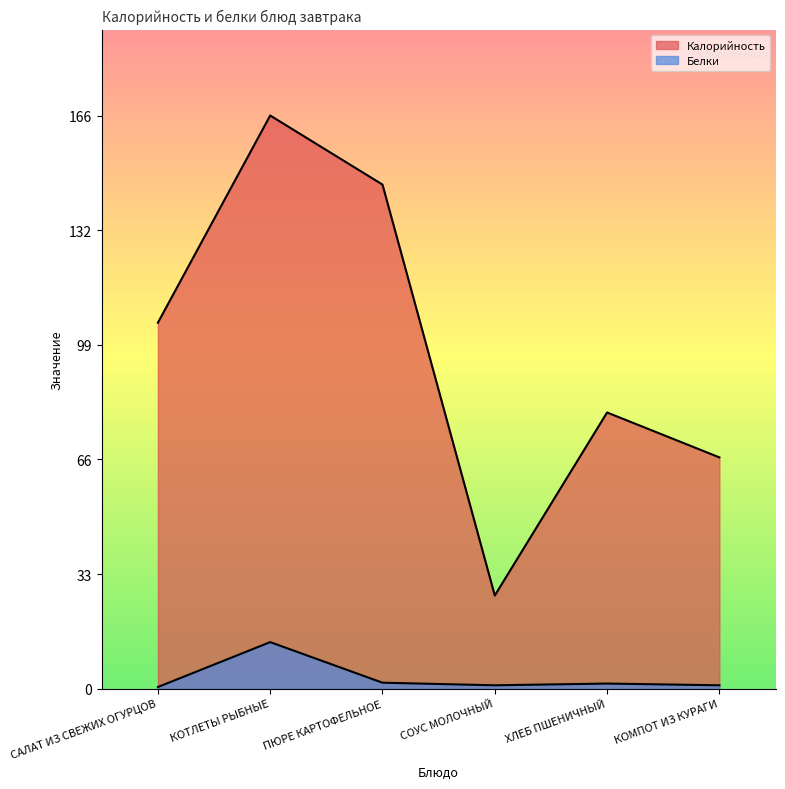

At which category does Белки reach its first local peak?

КОТЛЕТЫ РЫБНЫЕ